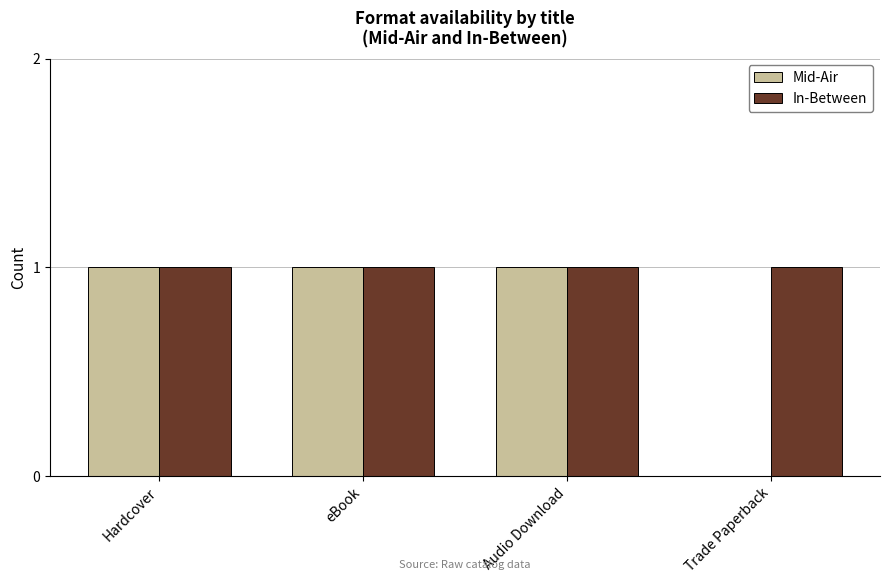

True or false: Mid-Air has a value of 1 at Audio Download.

True